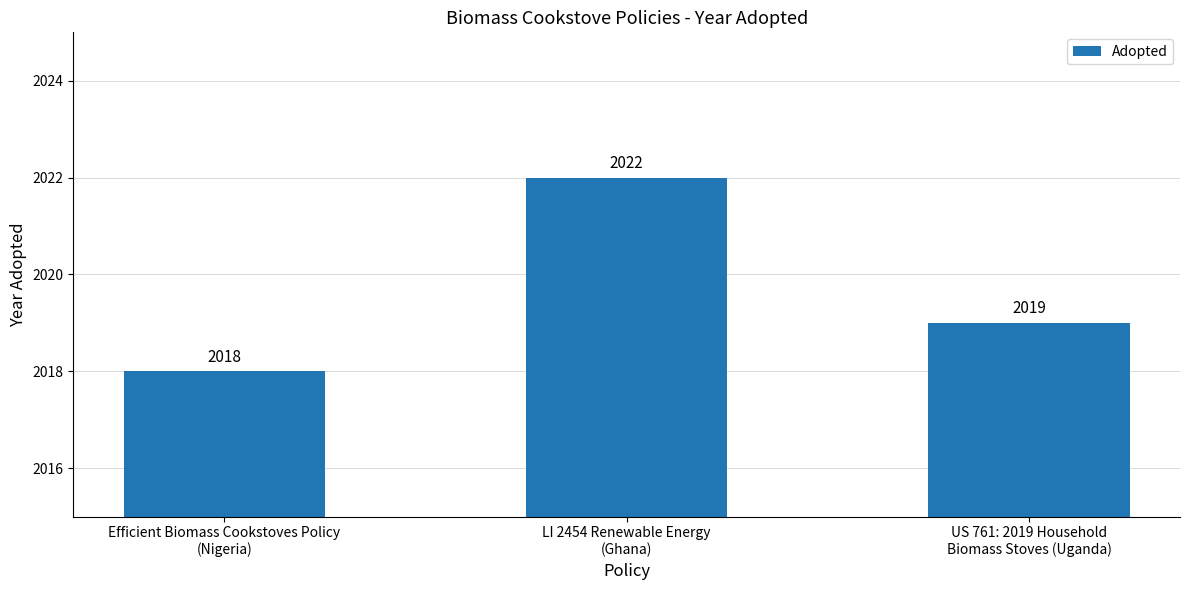

Reading left to right, extract all data points from this chart.

Efficient Biomass Cookstoves Policy
(Nigeria)=2018	LI 2454 Renewable Energy
(Ghana)=2022	US 761: 2019 Household
Biomass Stoves (Uganda)=2019